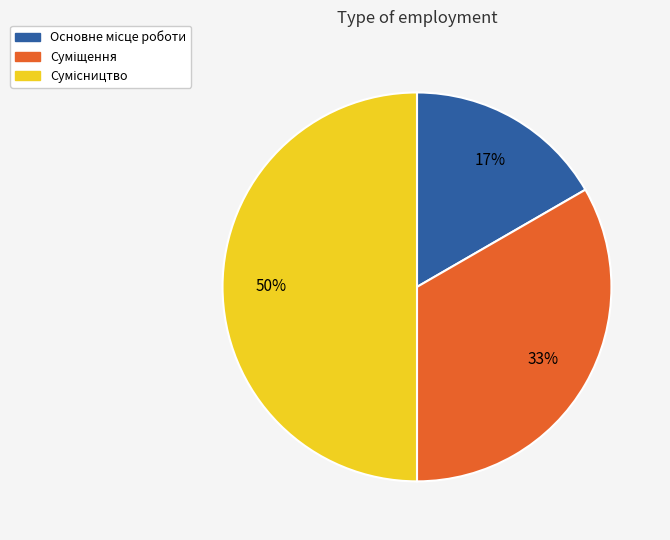

How many slices are in this pie chart?

3